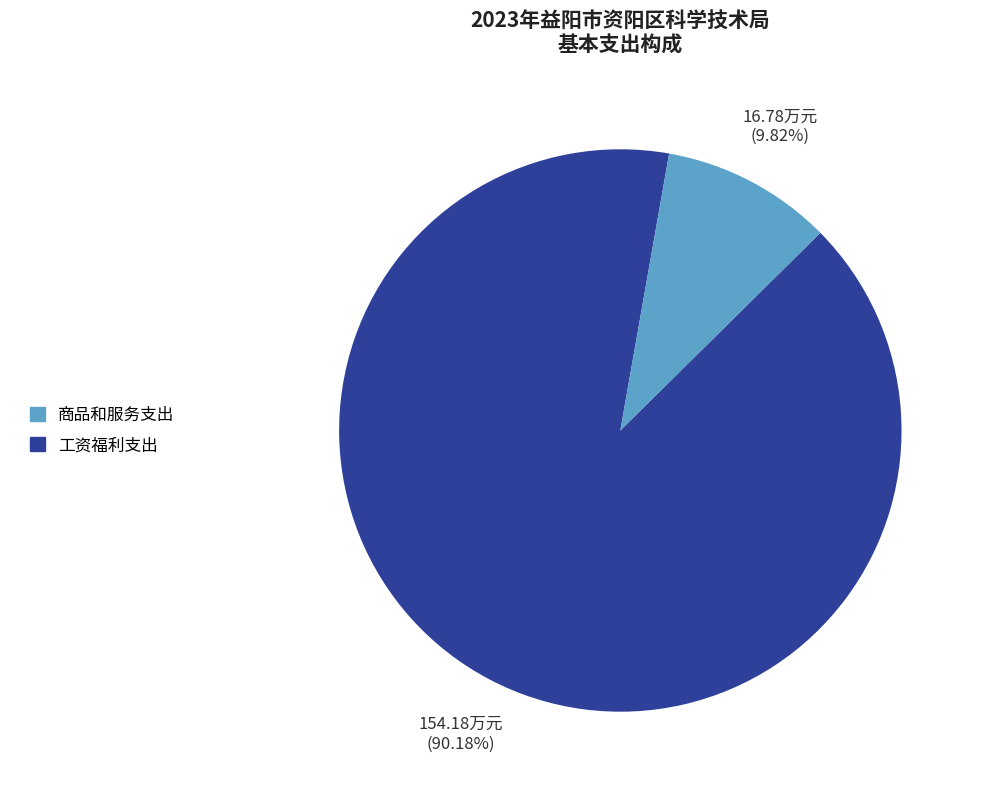

To the nearest percent, what is the average slice percentage?

50%